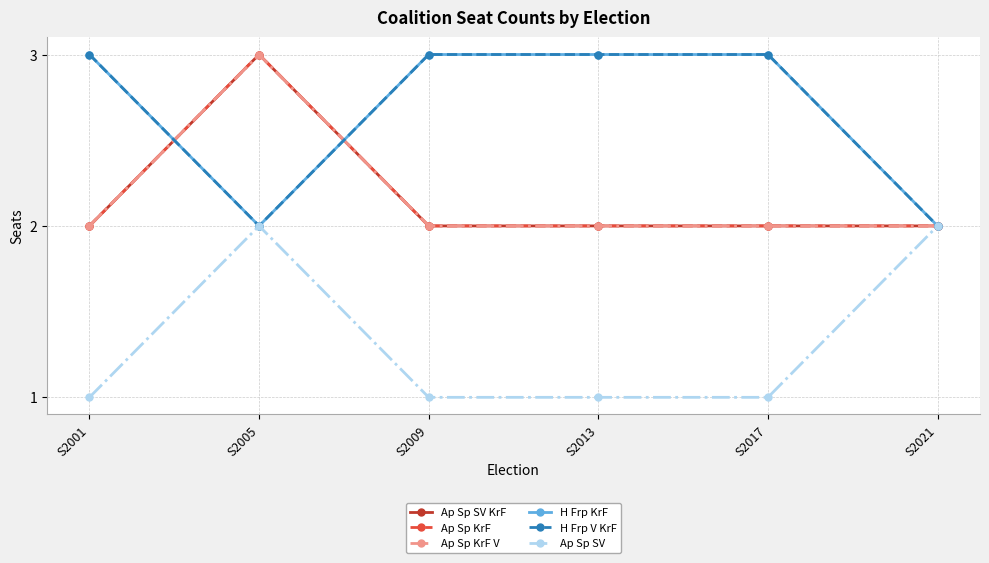

What is the minimum value shown in the chart?

1